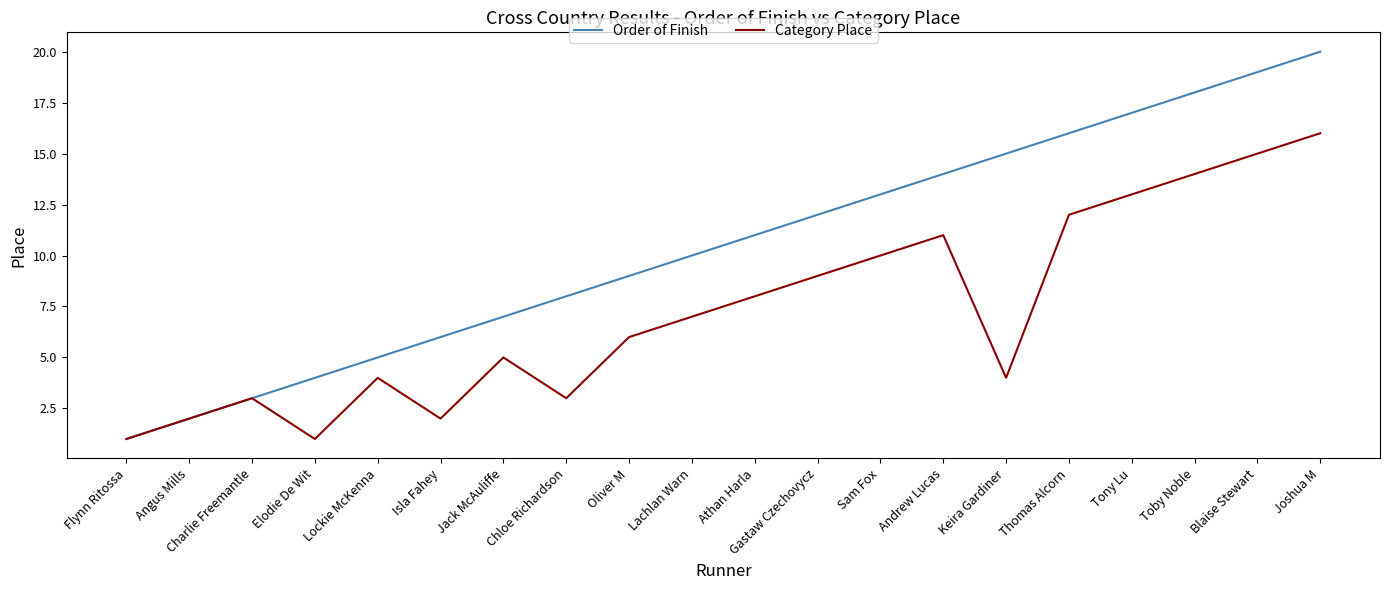

Which label corresponds to the largest value in the chart?

Joshua M